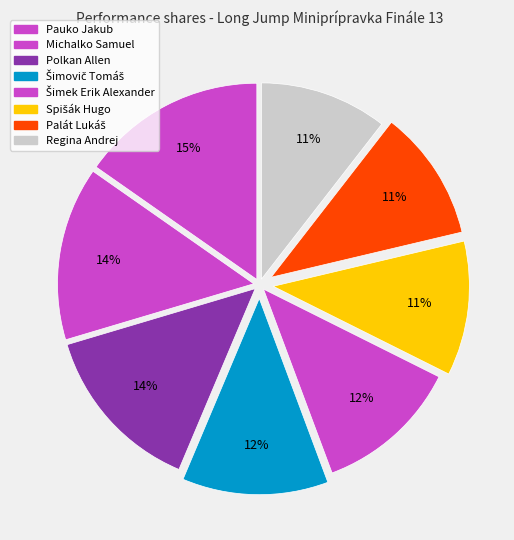

What percentage is the Pauko Jakub slice, to the nearest percent?

15%